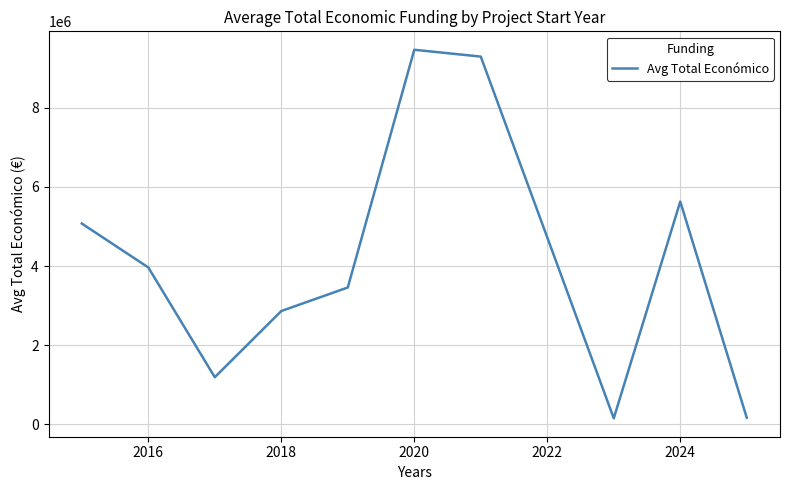

What is the greatest value displayed?

9470938.5